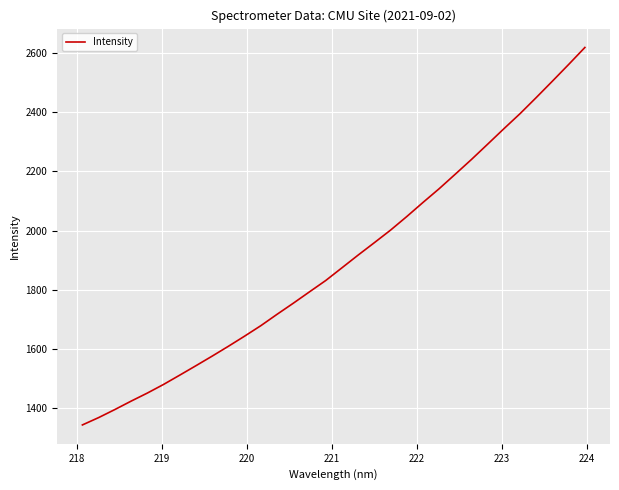

What is the difference between the maximum and minimum values?

1275.8